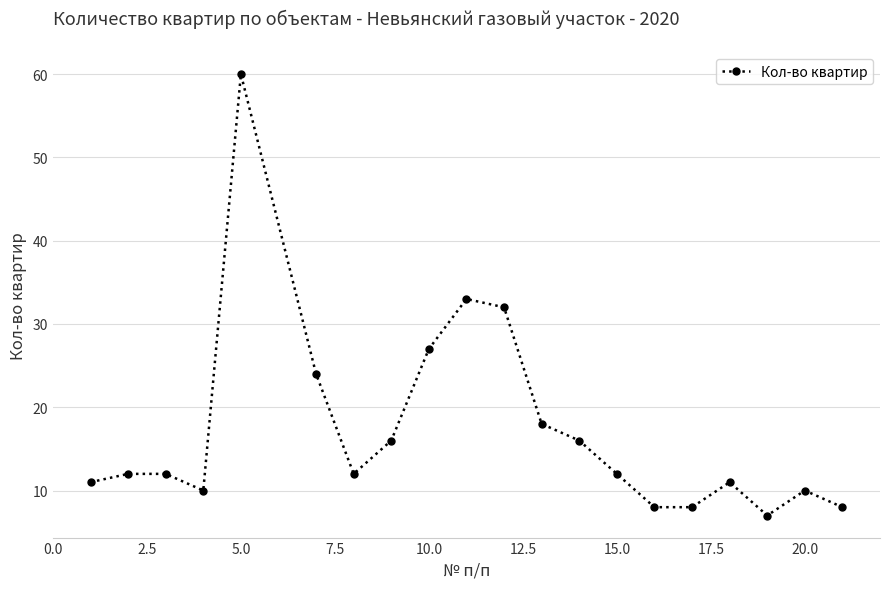

What is the maximum value shown in the chart?

60